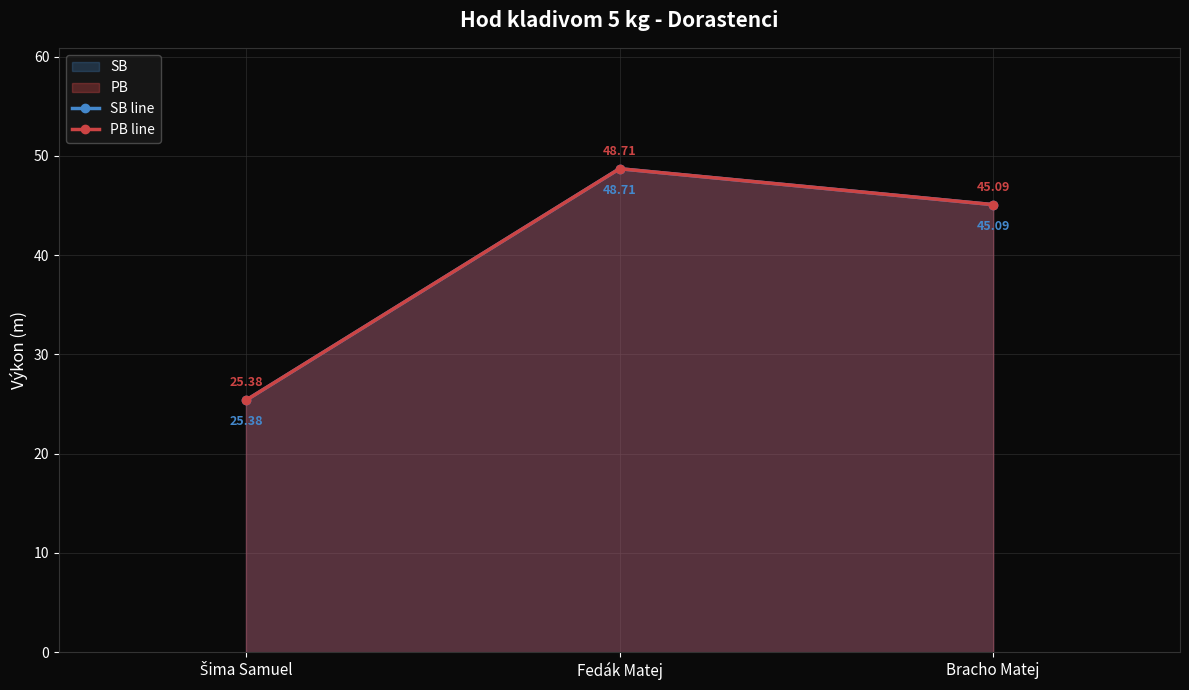

What is the sum of the SB line values at Fedák Matej and Bracho Matej?

93.8